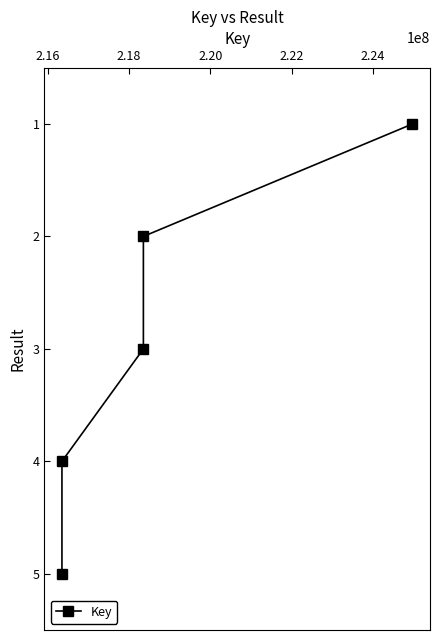

What is the difference between the maximum and minimum values?

4